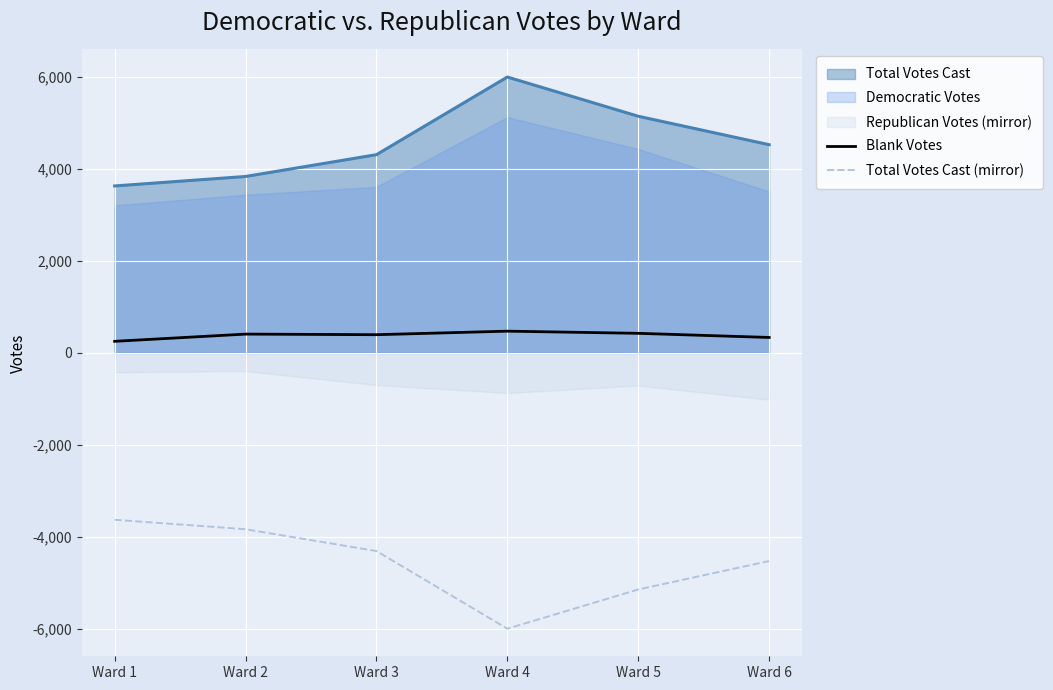

True or false: Blank Votes and Total Votes Cast cross at least once.

False